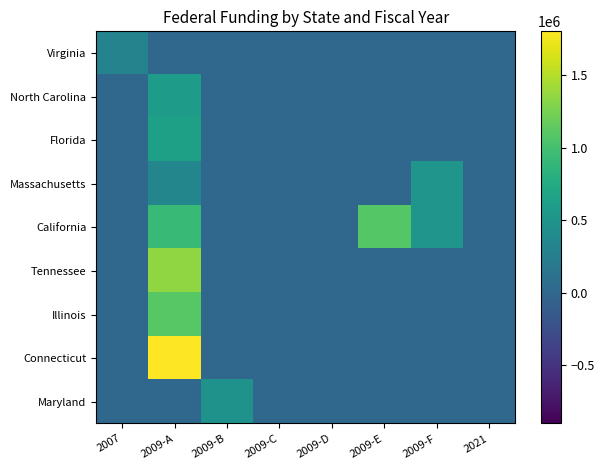

How many series are shown in this chart?

9